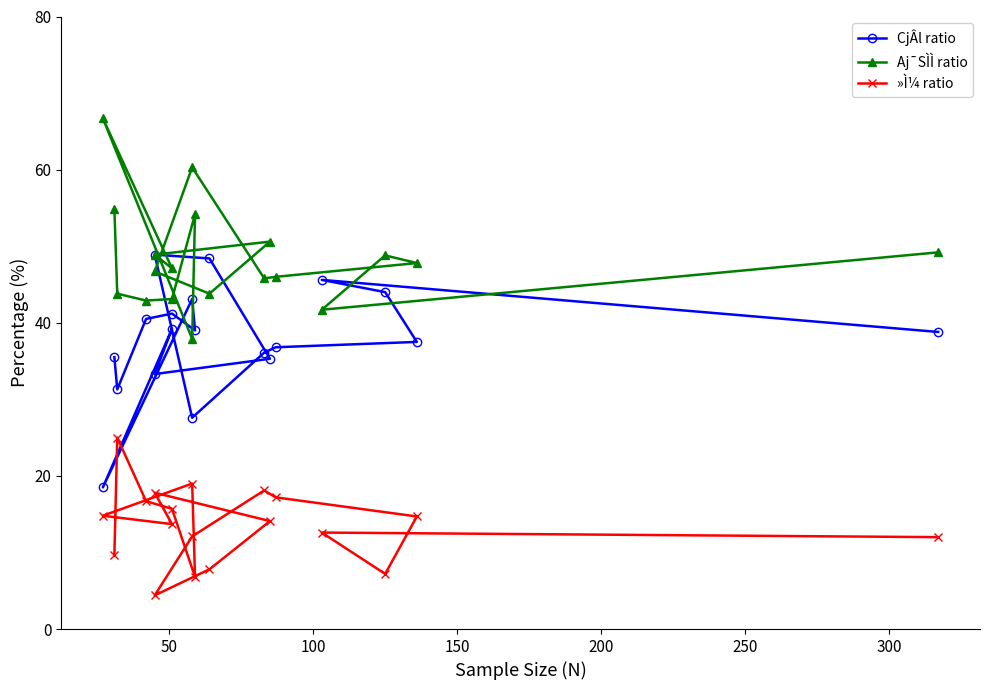

What is the difference between the maximum and second lowest values in the CjÂl ratio series?

21.3